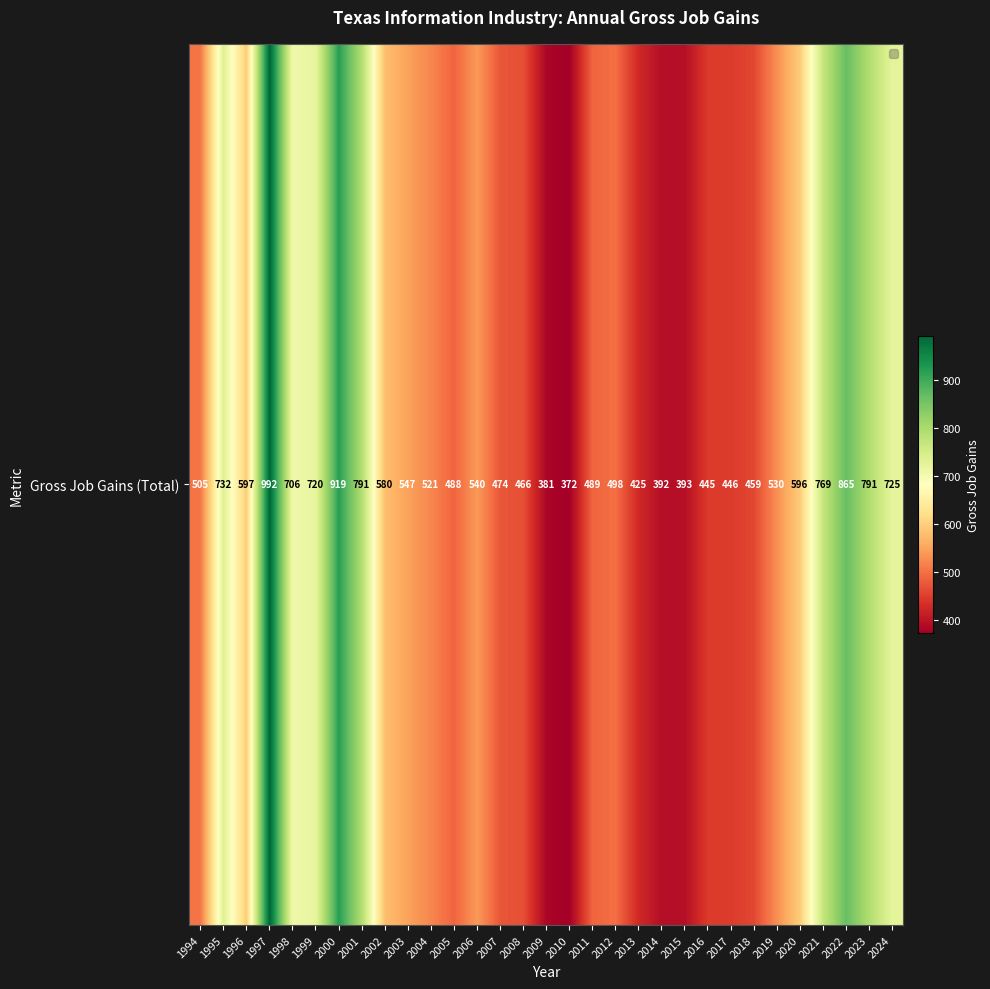

Reading left to right, extract all data points from this chart.

505	732	597	992	706	720	919	791	580	547	521	488	540	474	466	381	372	489	498	425	392	393	445	446	459	530	596	769	865	791	725